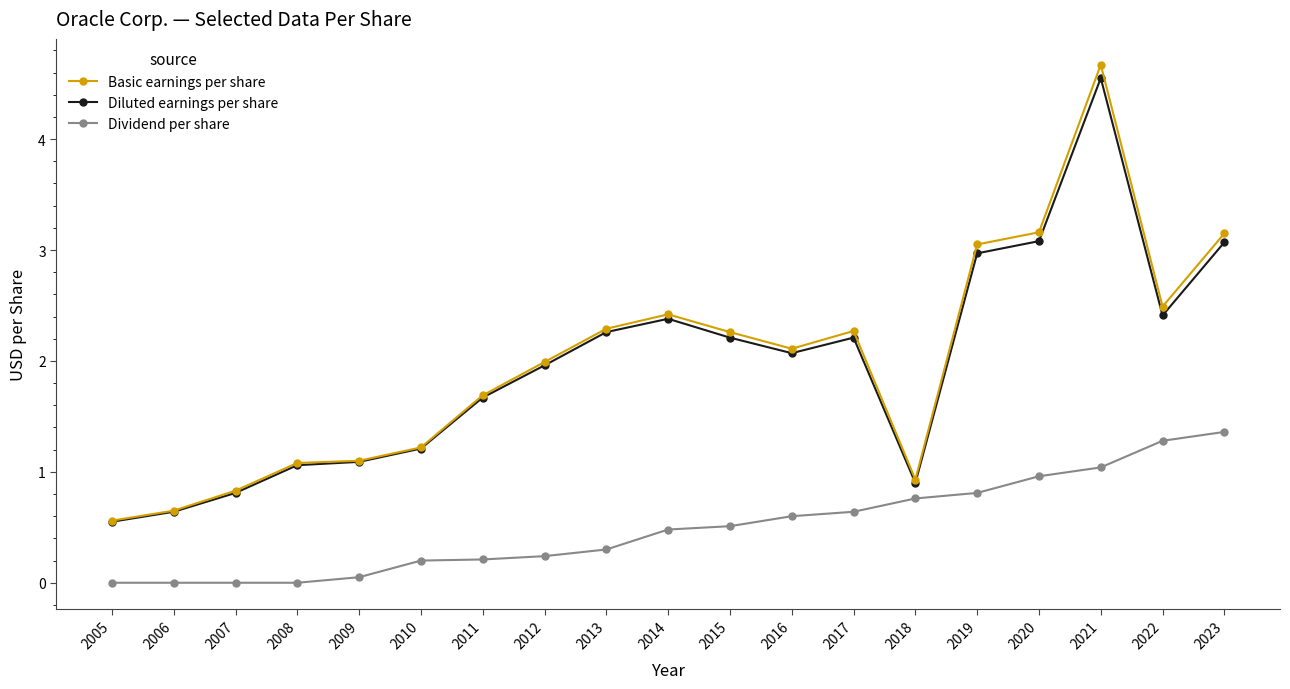

The Diluted earnings per share series shows 2.2 at 2015. True or false?

True